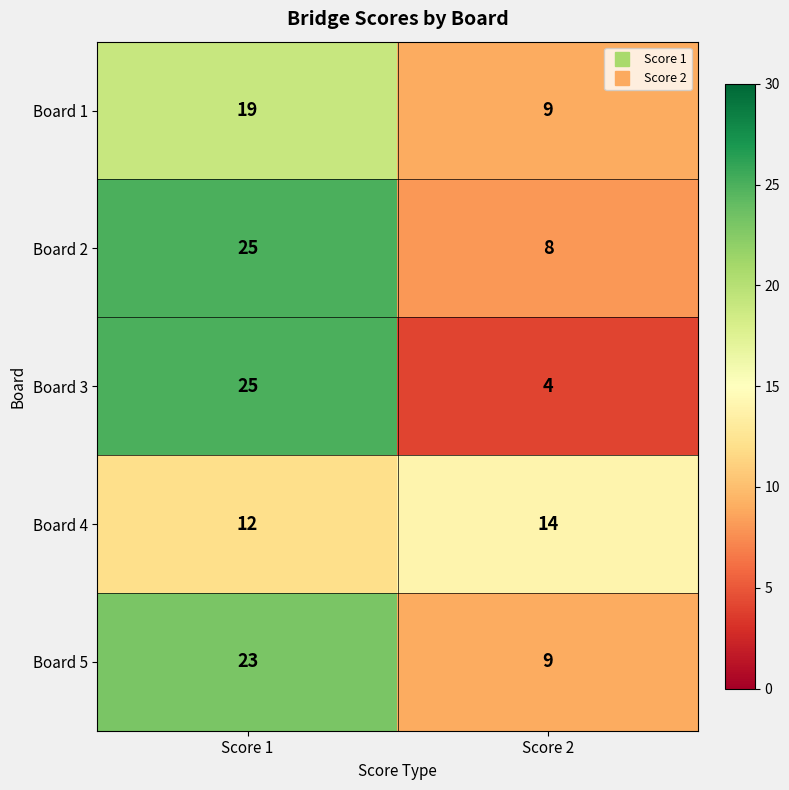

Where is Board 4 nearest to the value 13?

Score 1